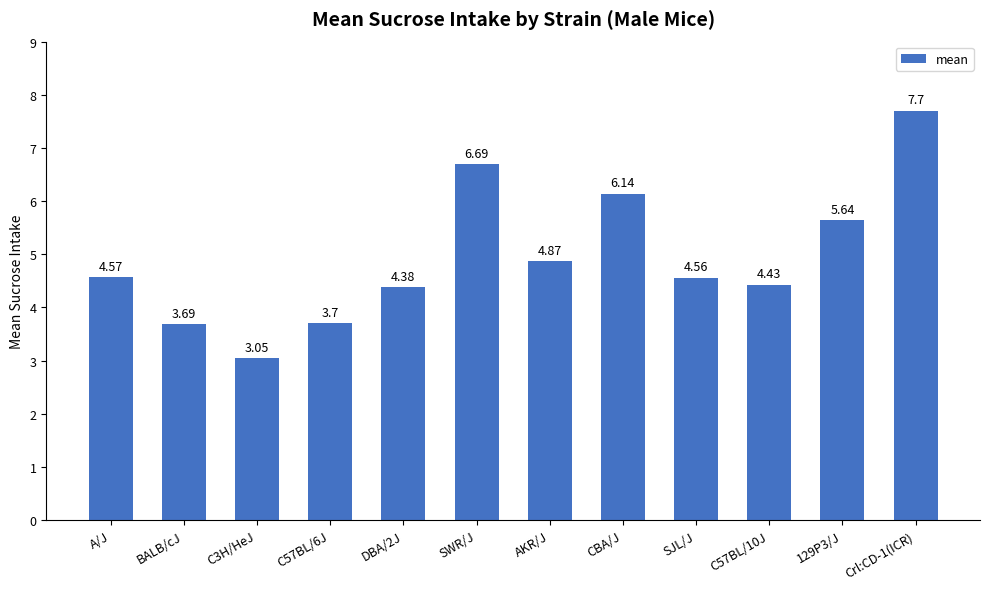

List the labels in order of value, largest first.

Crl:CD-1(ICR), SWR/J, CBA/J, 129P3/J, AKR/J, A/J, SJL/J, C57BL/10J, DBA/2J, C57BL/6J, BALB/cJ, C3H/HeJ